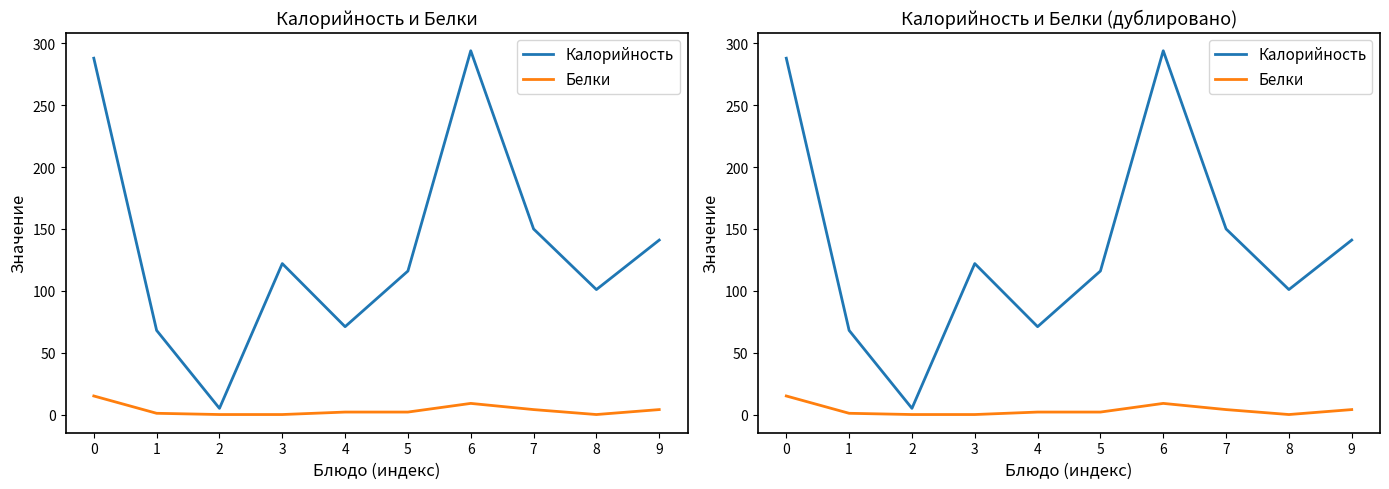

At which category does Белки reach its first local valley?

8